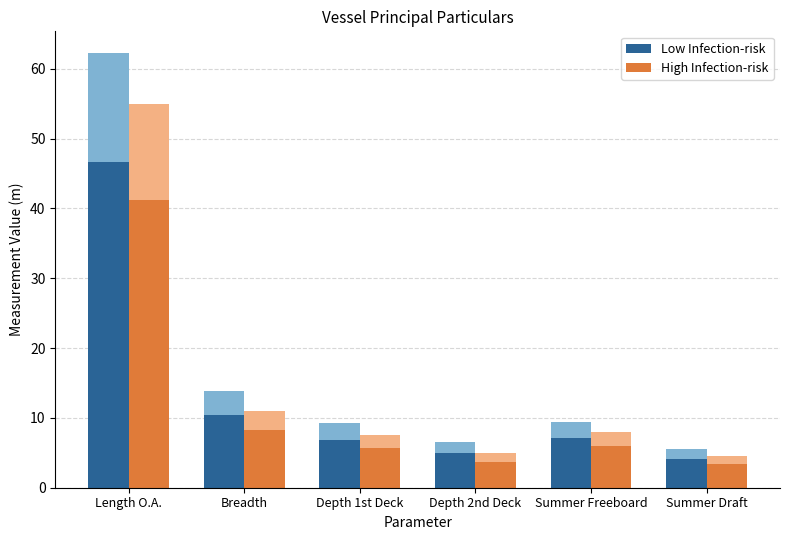

What is the total value across all series at Breadth?

18.6